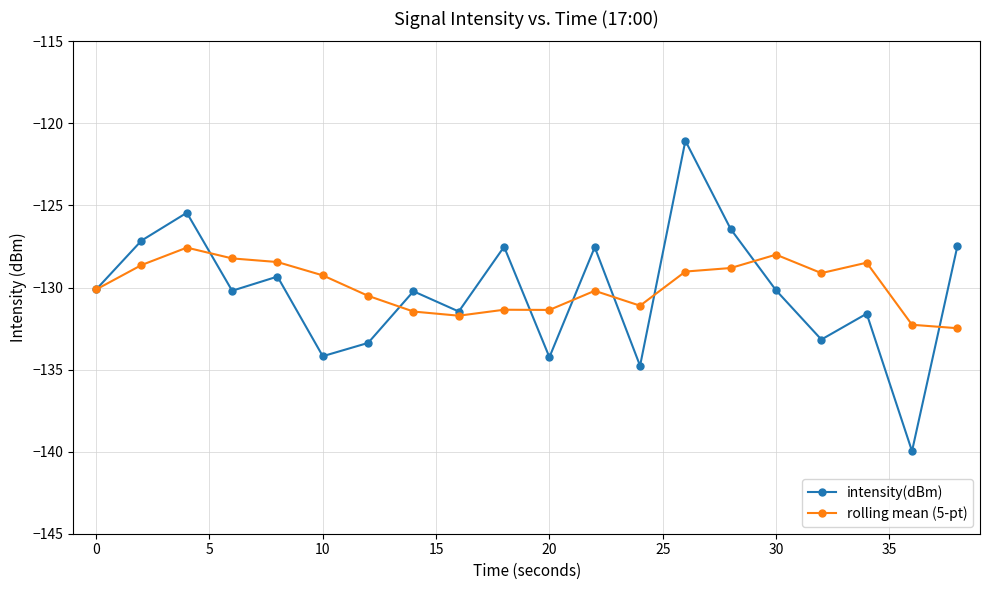

What is the value of the intensity(dBm) point at the 4th from the left?

-130.2